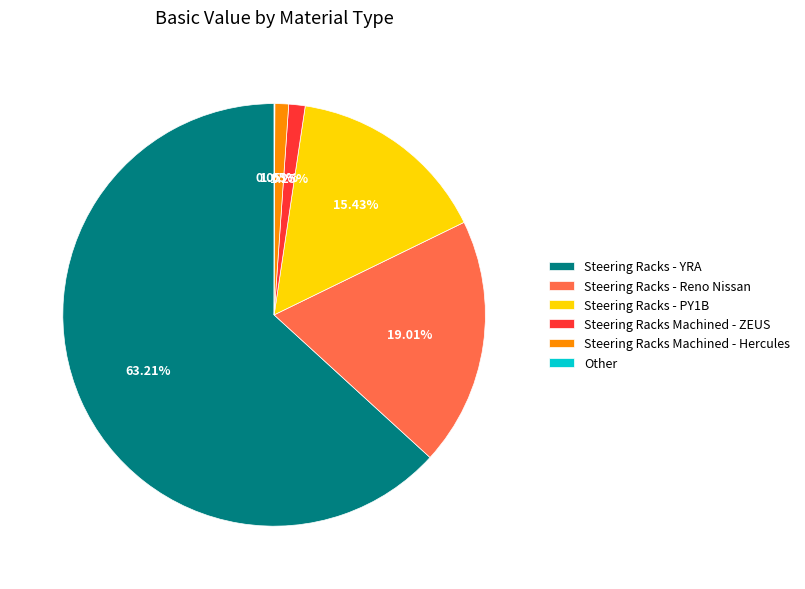

Is there a majority slice in this chart?

Yes